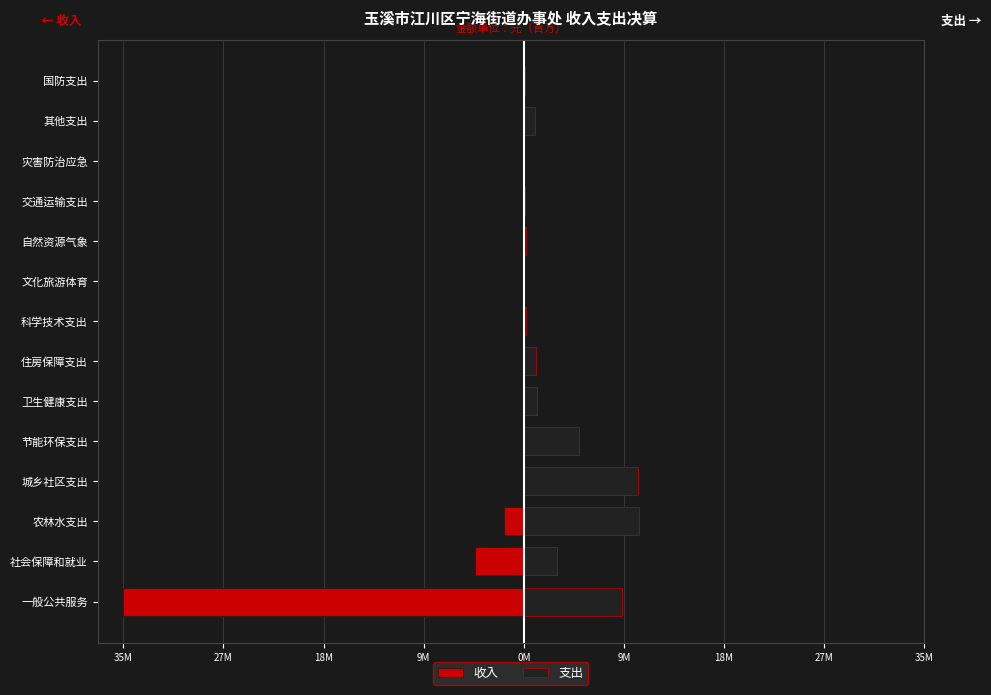

What is the greatest value displayed?

10.2